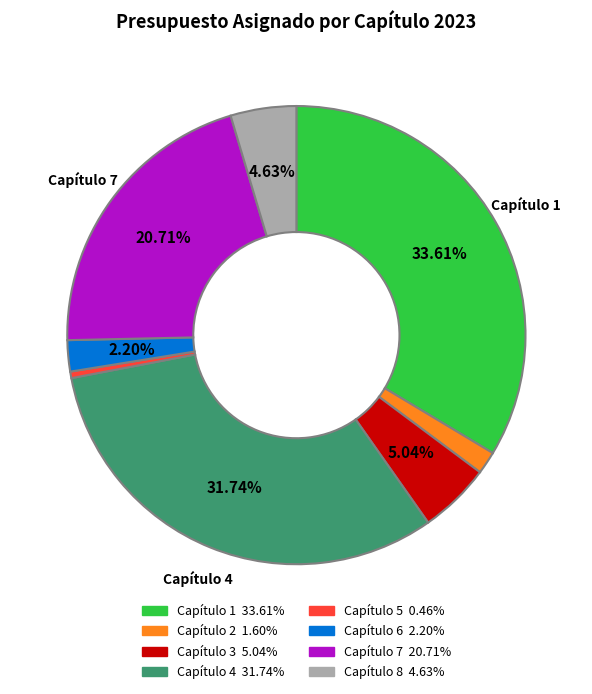

Does any single category account for the majority?

No